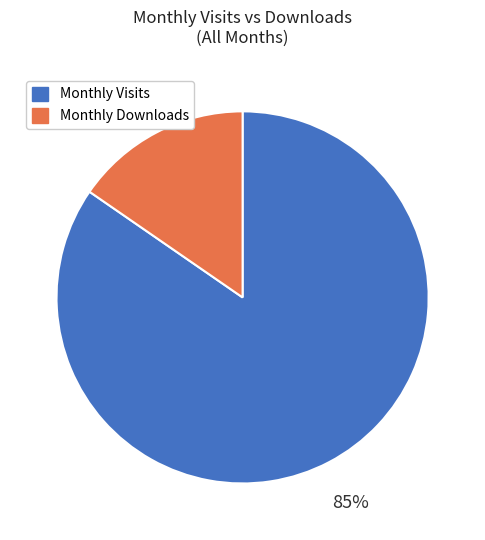

To the nearest percent, what is the average slice percentage?

50%